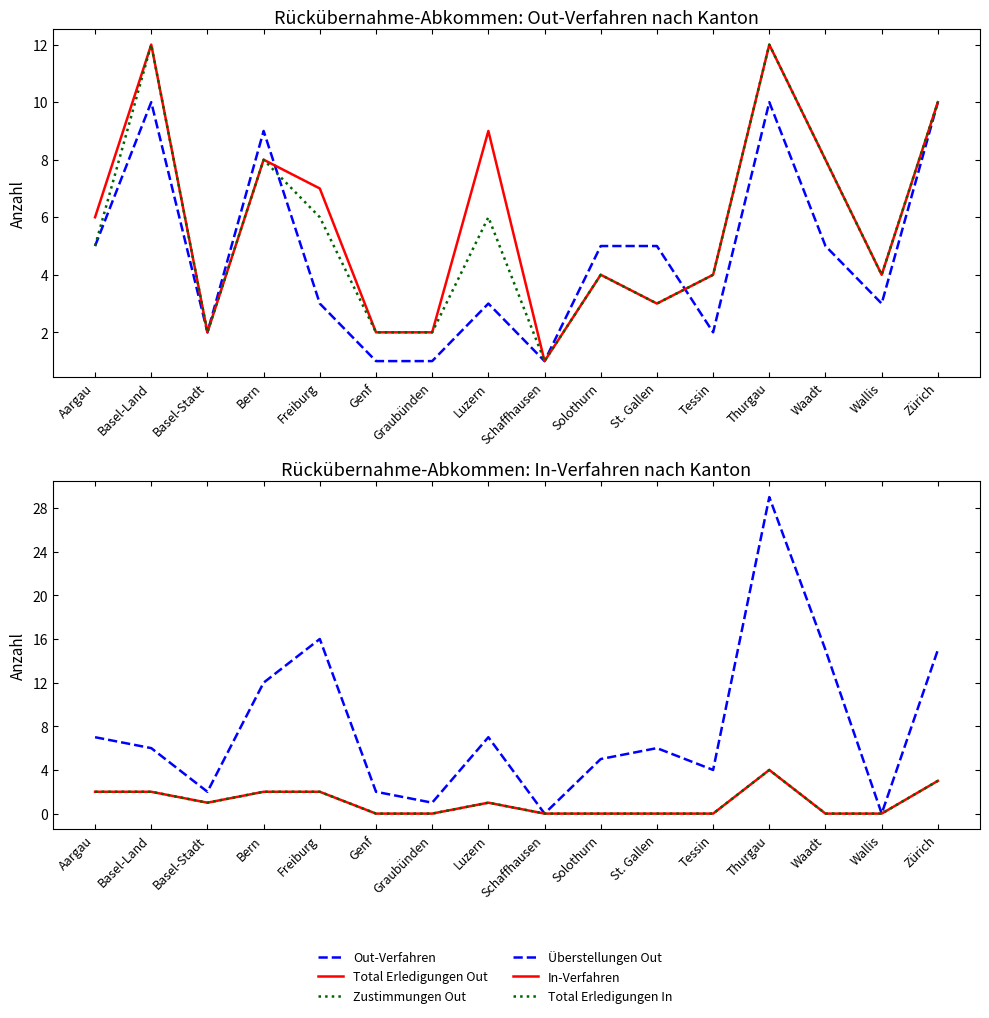

The Total Erledigungen In series shows 2 at Thurgau. True or false?

False